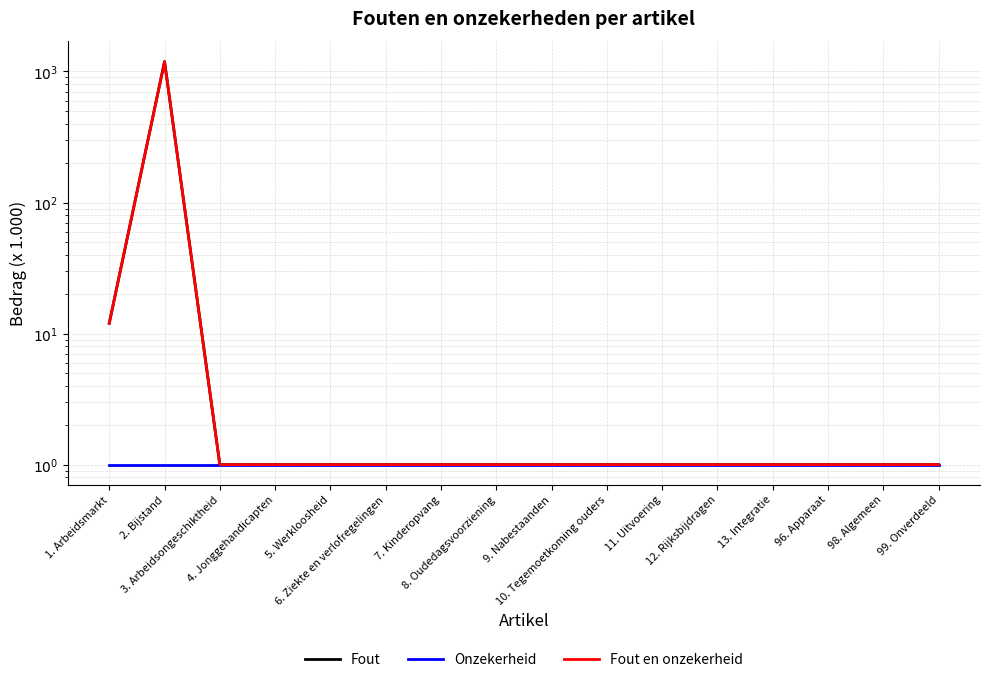

Reading left to right, transcribe all the data shown in this chart.

Fout: 1. Arbeidsmarkt=12	2. Bijstand=1190	3. Arbeidsongeschiktheid=1	4. Jonggehandicapten=1	5. Werkloosheid=1	6. Ziekte en verlofregelingen=1	7. Kinderopvang=1	8. Oudedagsvoorziening=1	9. Nabestaanden=1	10. Tegemoetkoming ouders=1	11. Uitvoering=1	12. Rijksbijdragen=1	13. Integratie=1	96. Apparaat=1	98. Algemeen=1	99. Onverdeeld=1
Onzekerheid: 1. Arbeidsmarkt=1	2. Bijstand=1	3. Arbeidsongeschiktheid=1	4. Jonggehandicapten=1	5. Werkloosheid=1	6. Ziekte en verlofregelingen=1	7. Kinderopvang=1	8. Oudedagsvoorziening=1	9. Nabestaanden=1	10. Tegemoetkoming ouders=1	11. Uitvoering=1	12. Rijksbijdragen=1	13. Integratie=1	96. Apparaat=1	98. Algemeen=1	99. Onverdeeld=1
Fout en onzekerheid: 1. Arbeidsmarkt=12	2. Bijstand=1190	3. Arbeidsongeschiktheid=1	4. Jonggehandicapten=1	5. Werkloosheid=1	6. Ziekte en verlofregelingen=1	7. Kinderopvang=1	8. Oudedagsvoorziening=1	9. Nabestaanden=1	10. Tegemoetkoming ouders=1	11. Uitvoering=1	12. Rijksbijdragen=1	13. Integratie=1	96. Apparaat=1	98. Algemeen=1	99. Onverdeeld=1